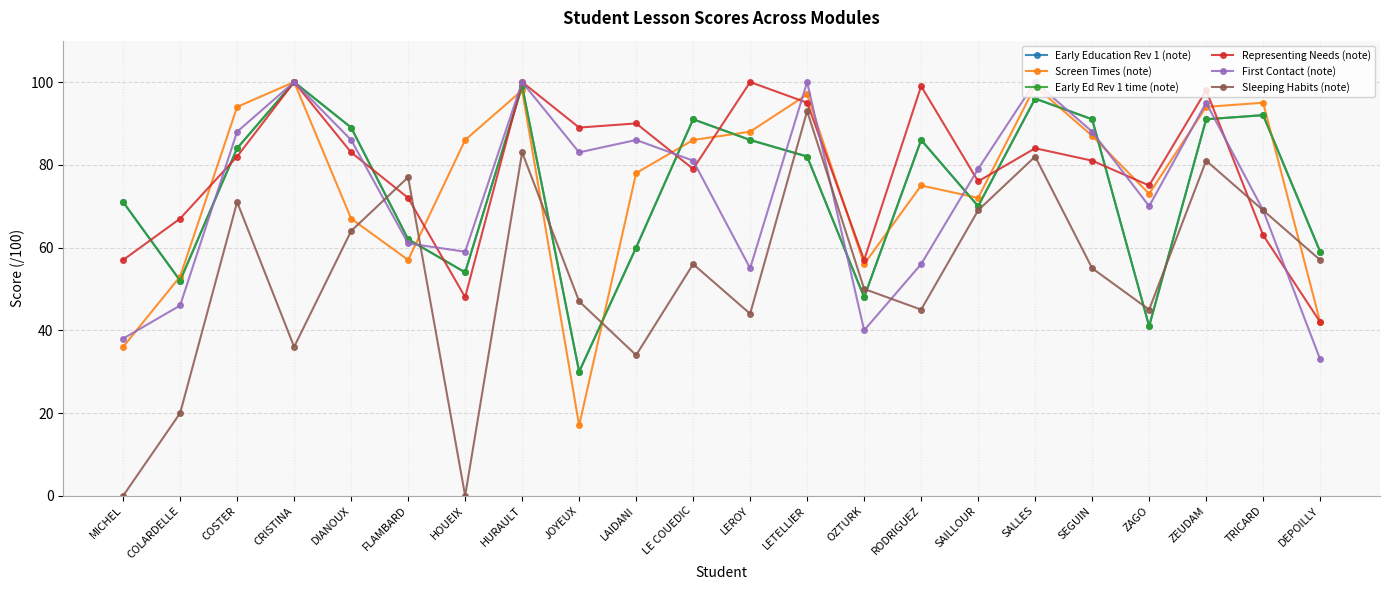

What is the maximum value shown in the chart?

100